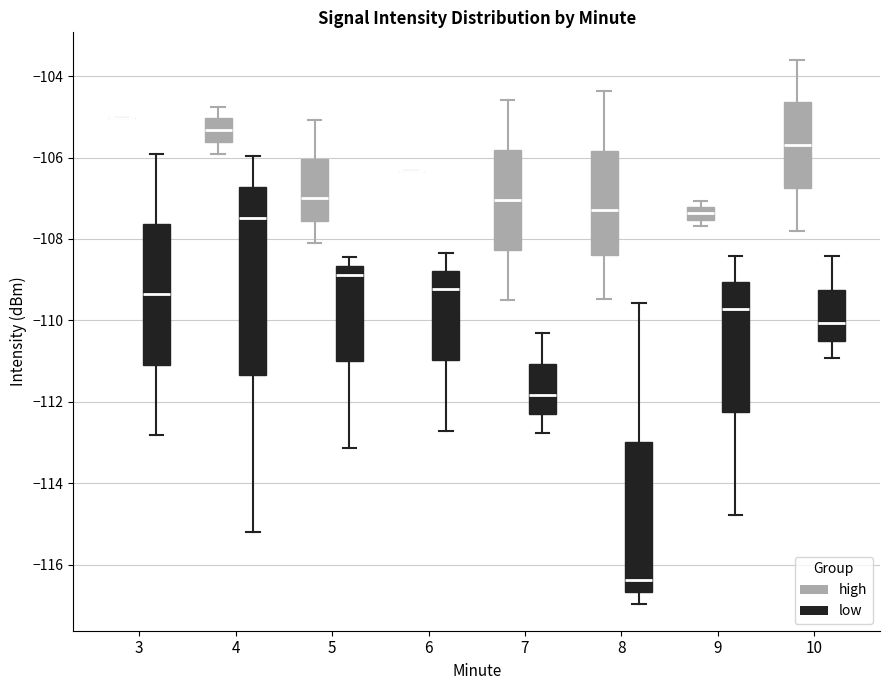

Where is the upper edge of the box for 6 (low) on the y-axis? The values are not printed on the chart, so give them approximately, as read against the axis.

-108.8